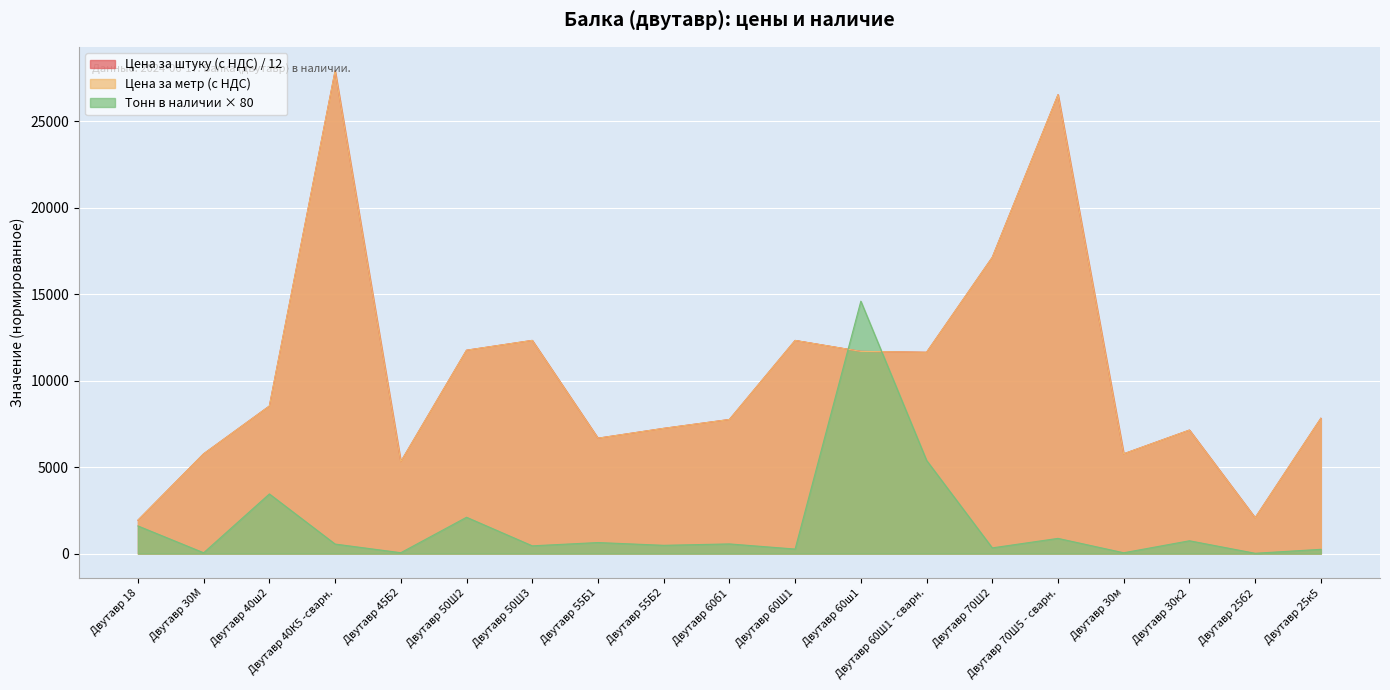

What is the difference between the highest and lowest values at Двутавр 40ш2?

5086.2